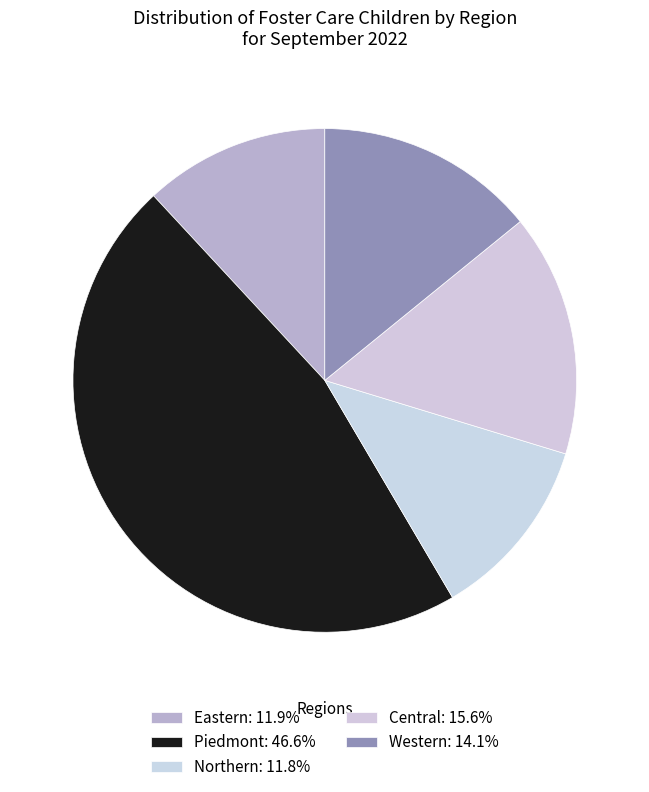

How many slices are in this pie chart?

5